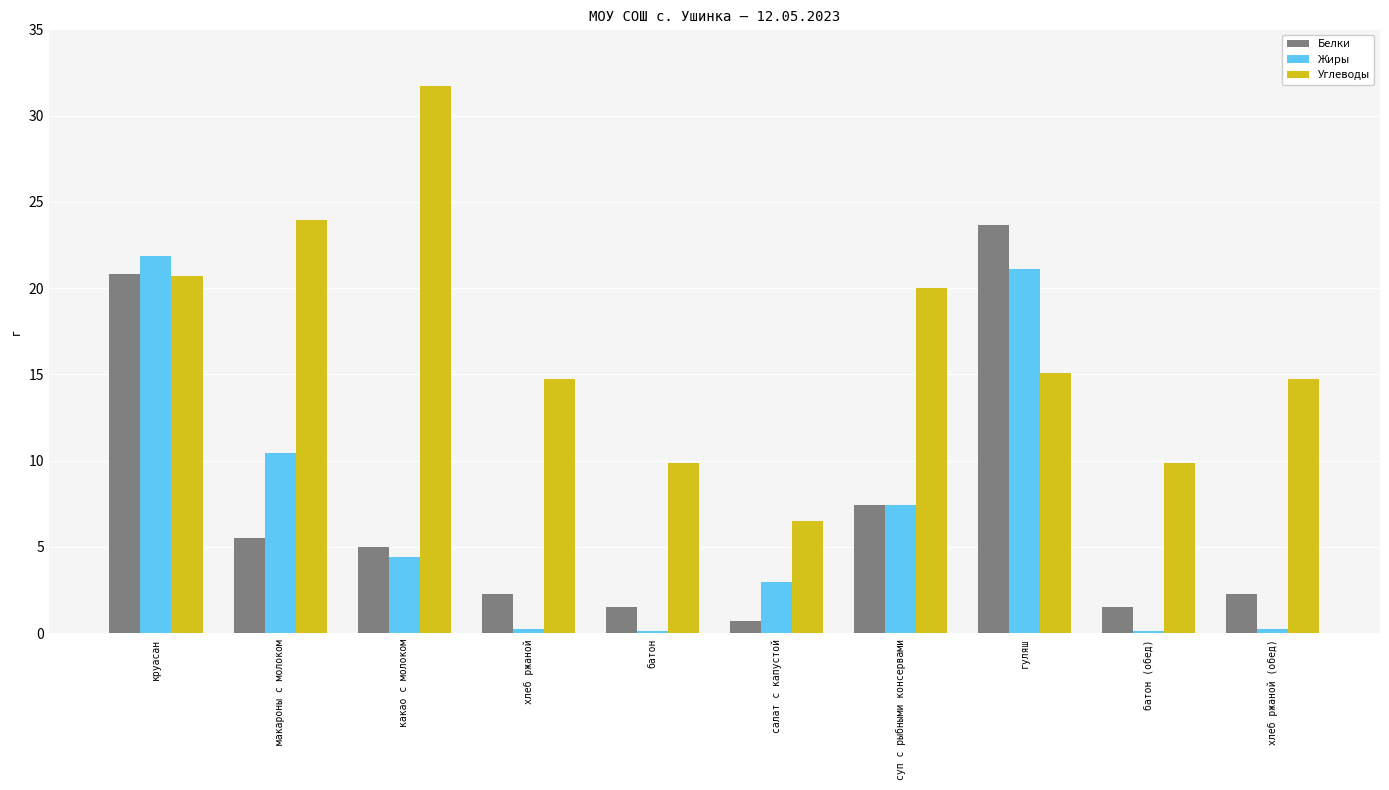

Between какао с молоком and салат с капустой, which series saw the biggest shift?

Углеводы